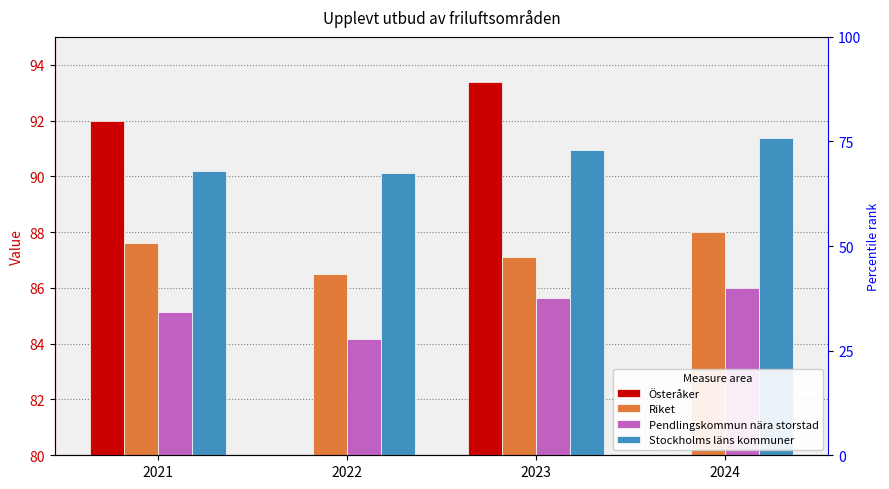

Rank the series at 2024 from highest to lowest value.

Stockholms läns kommuner, Riket, Pendlingskommun nära storstad